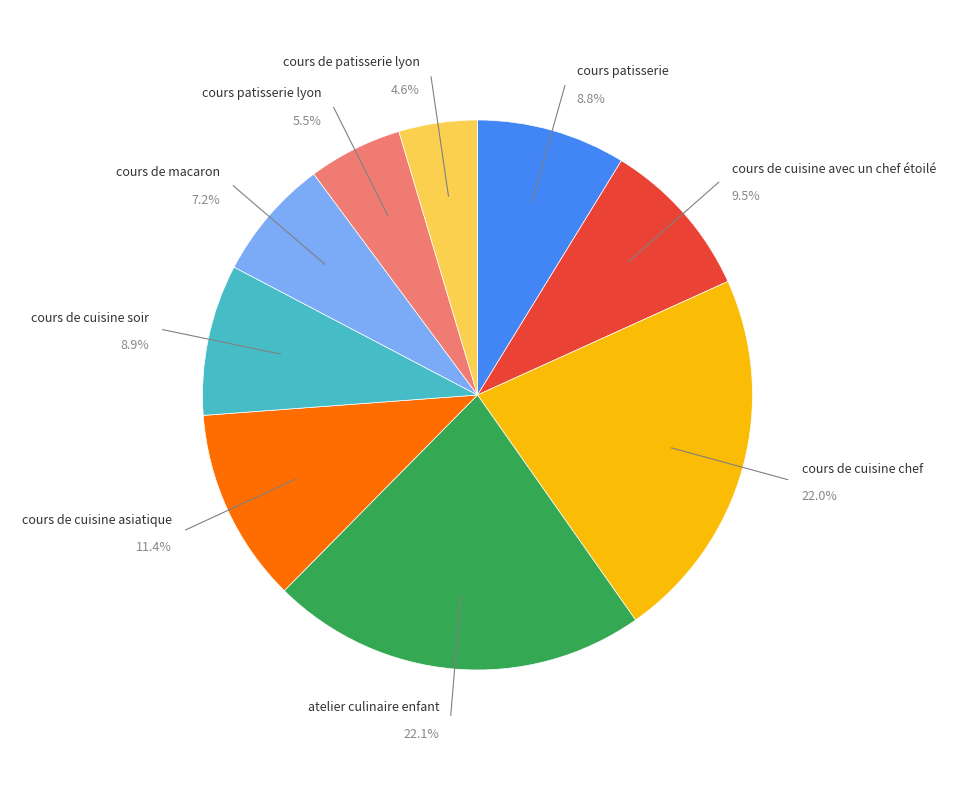

Does any single category account for the majority?

No